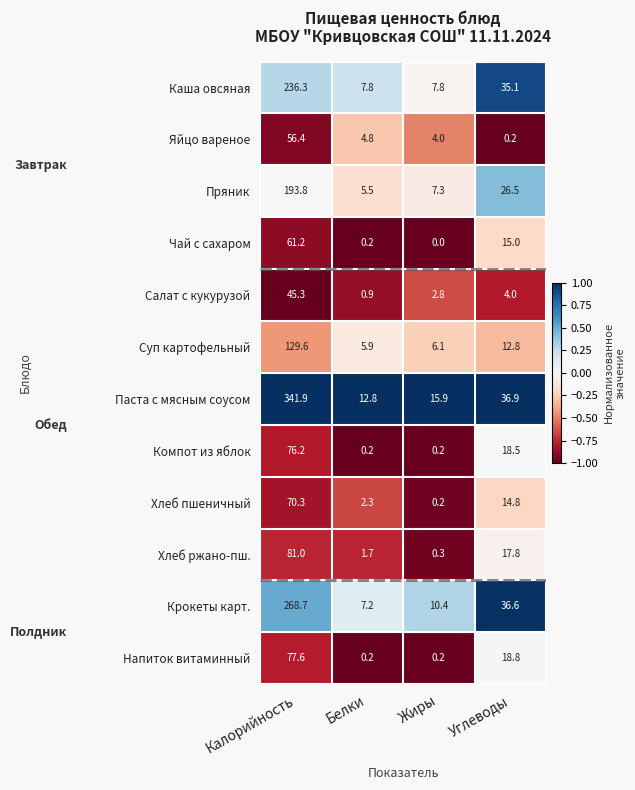

The value of Паста с мясным соусом at Жиры is 8.6. True or false?

False